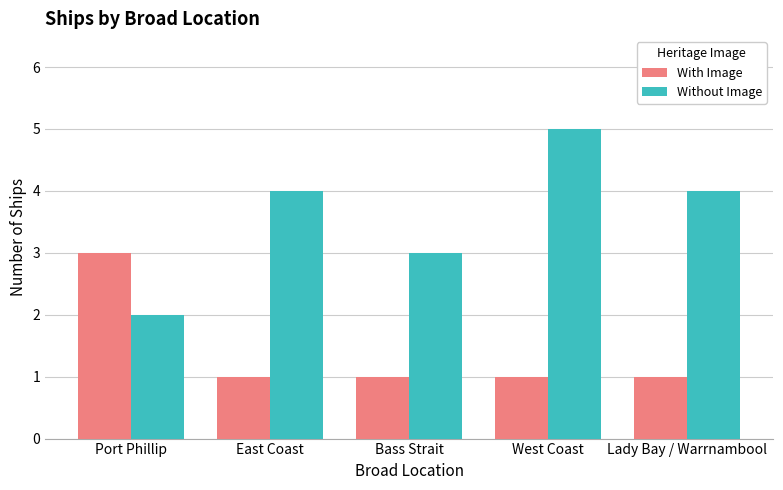

What is the difference between the maximum and minimum values in the With Image series?

2